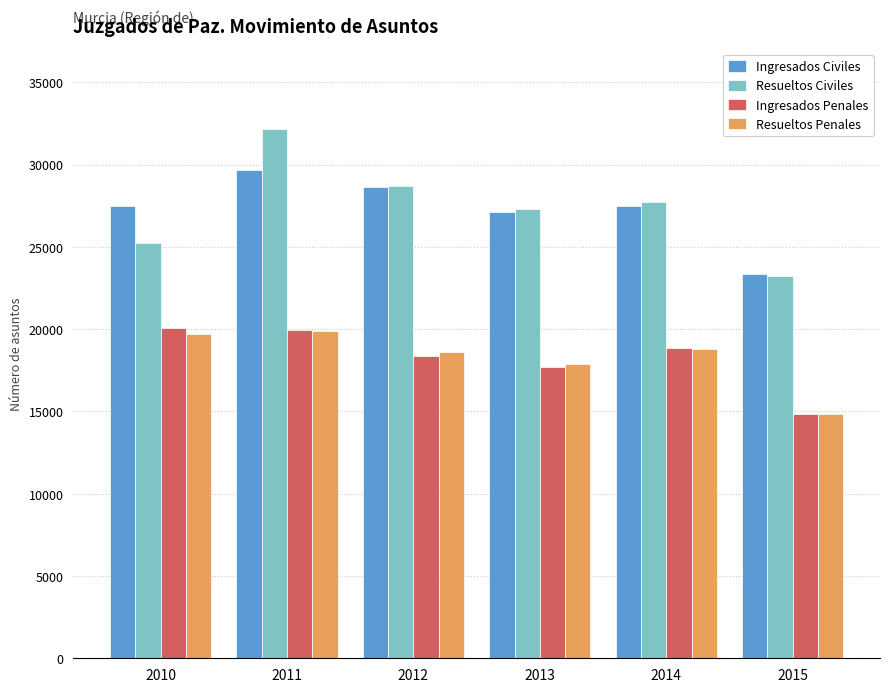

The Resueltos Penales series shows 18633 at 2012. True or false?

True